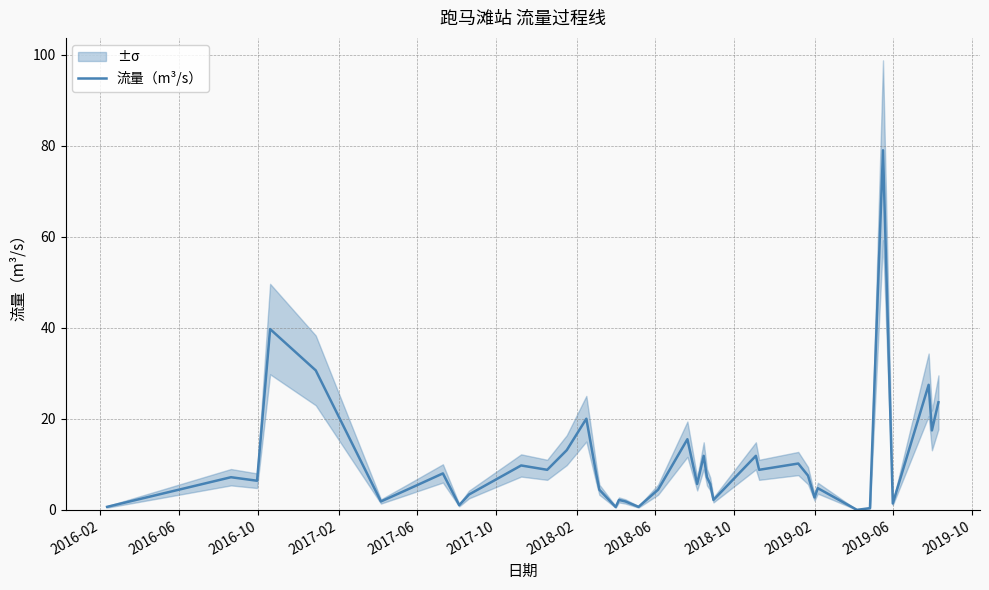

How many values are below 7?

20